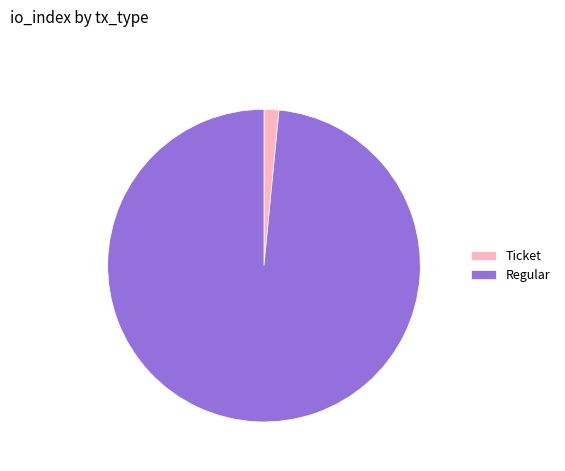

True or false: Regular accounts for 84% of the total.

False